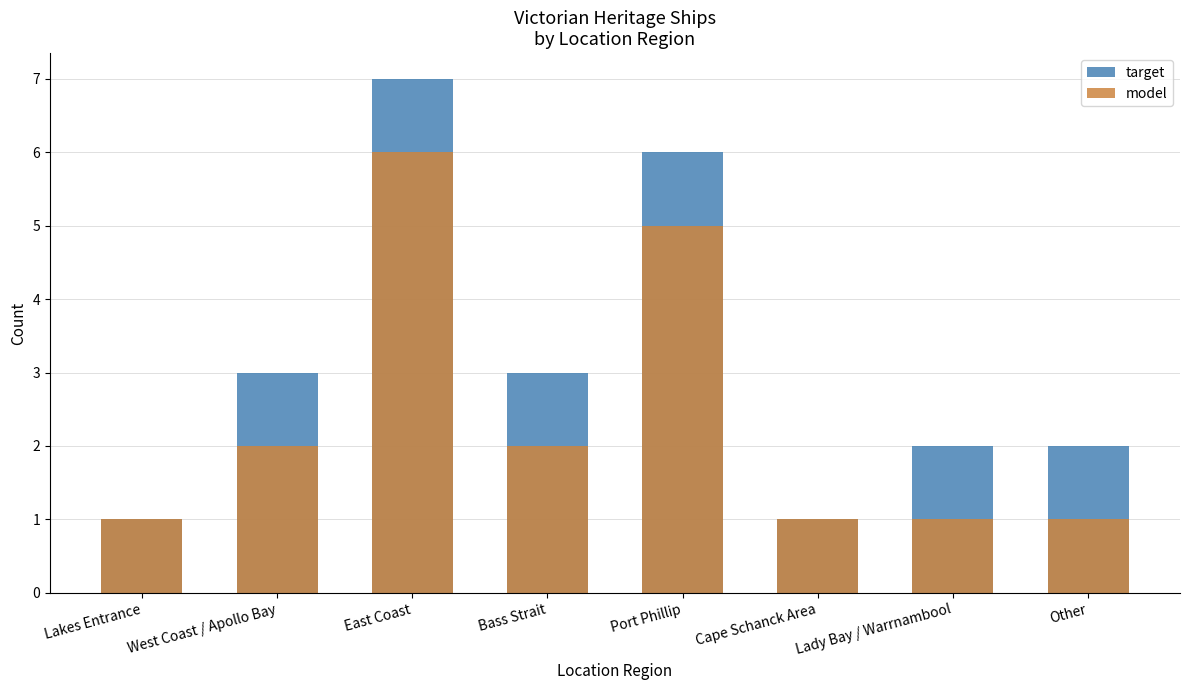

What is the difference between the model values at Other and Bass Strait?

1